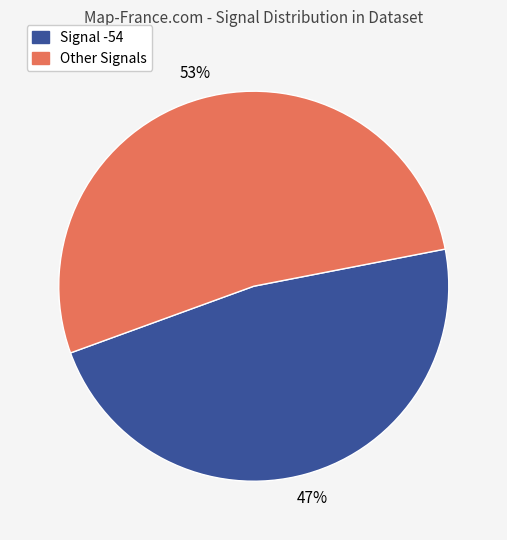

Does any single category account for the majority?

Yes